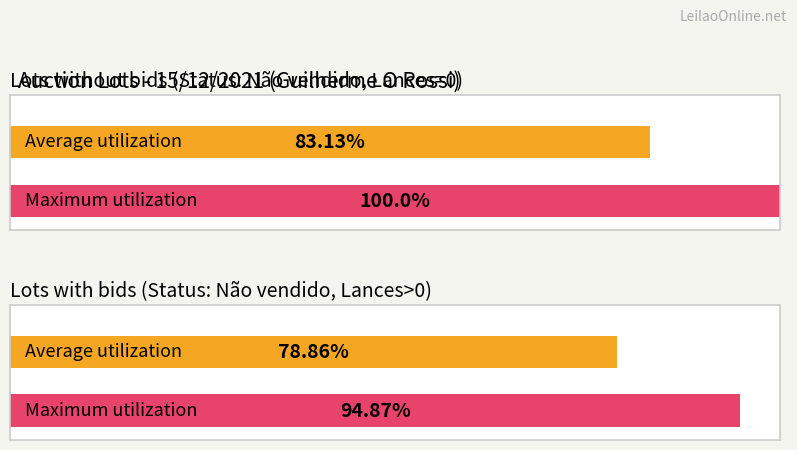

How many values in the Não vendido series exceed 0?

2